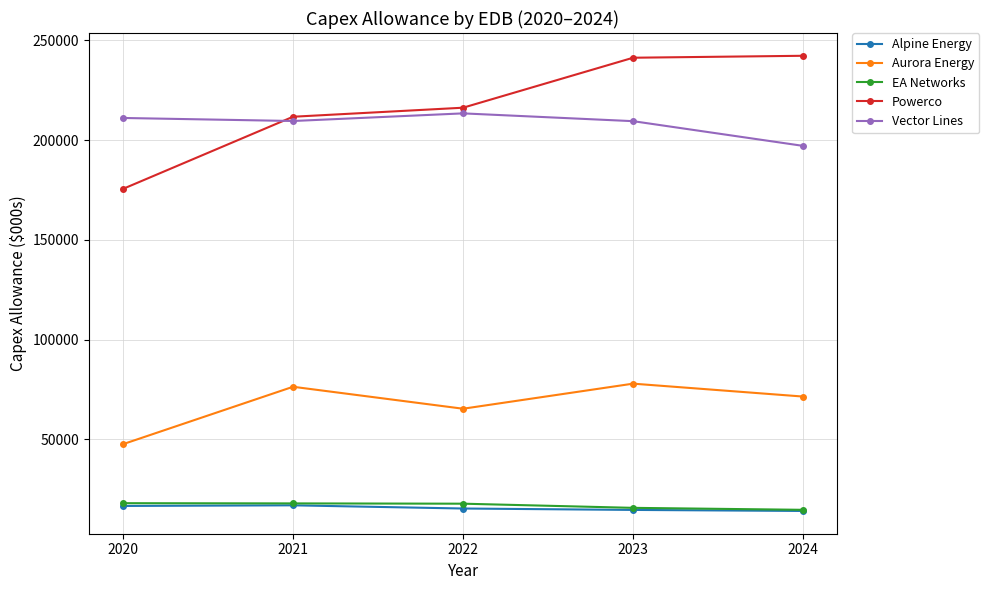

True or false: EA Networks and Vector Lines intersect in this chart.

False